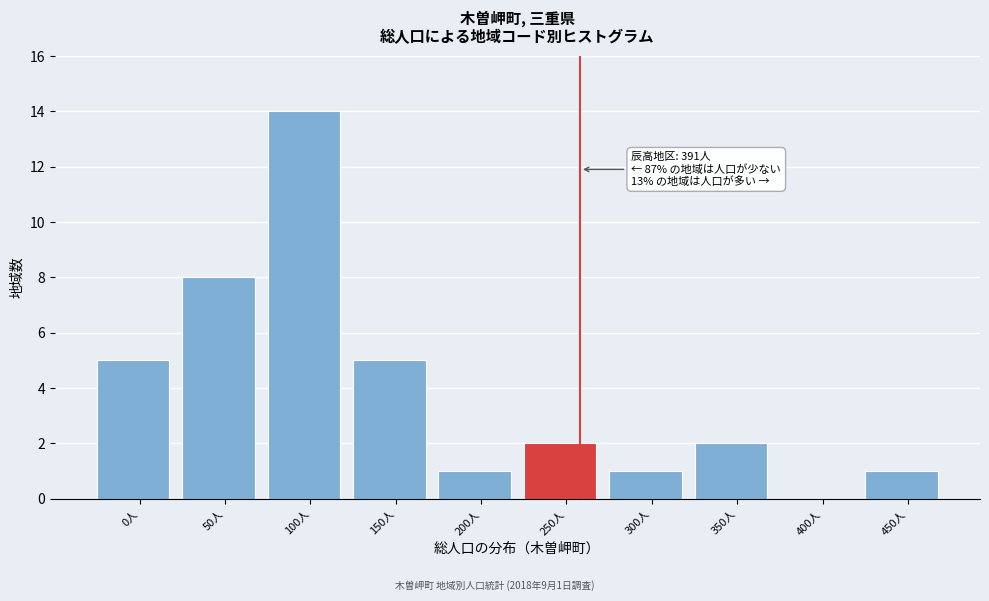

Reading right to left, transcribe all the data shown in this chart.

450人=1	400人=0	350人=2	300人=1	250人=2	200人=1	150人=5	100人=14	50人=8	0人=5